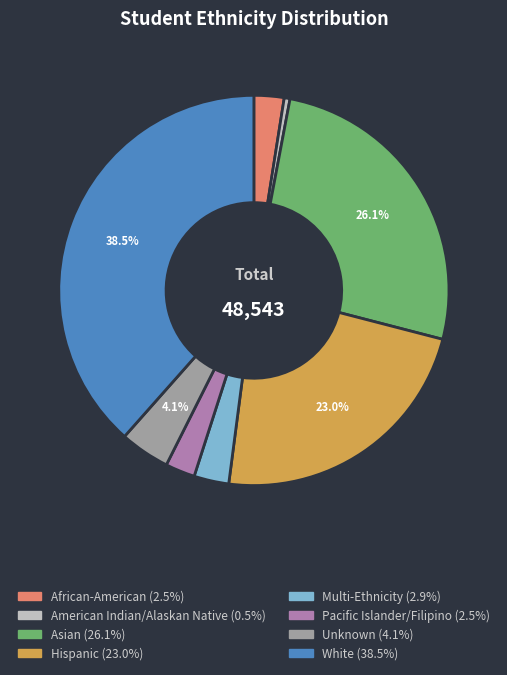

Is it true that Multi-Ethnicity is 10% of the pie?

False